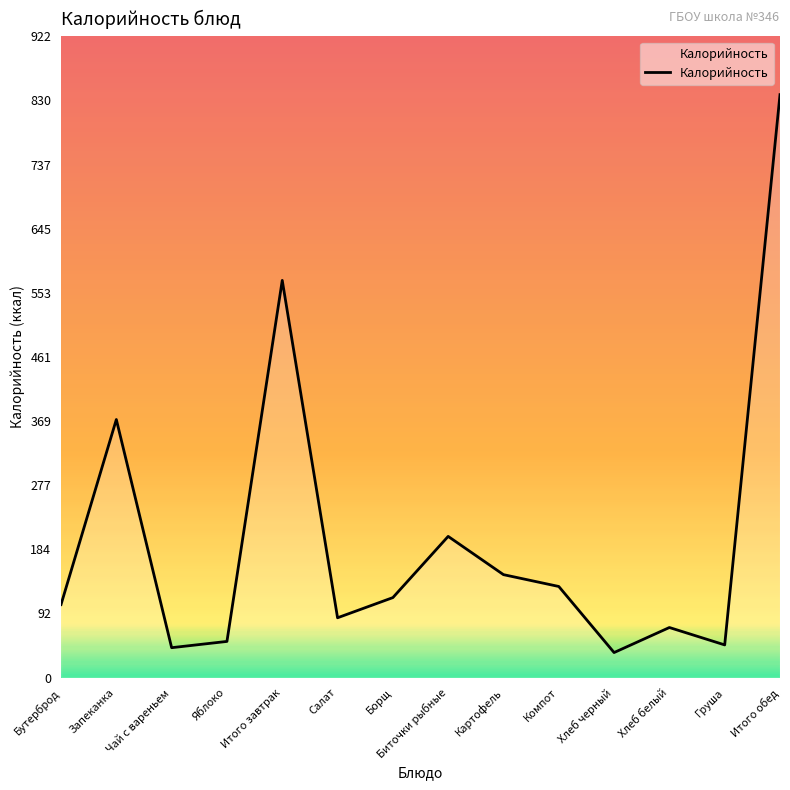

At which category does the data reach its first local valley?

Чай с вареньем